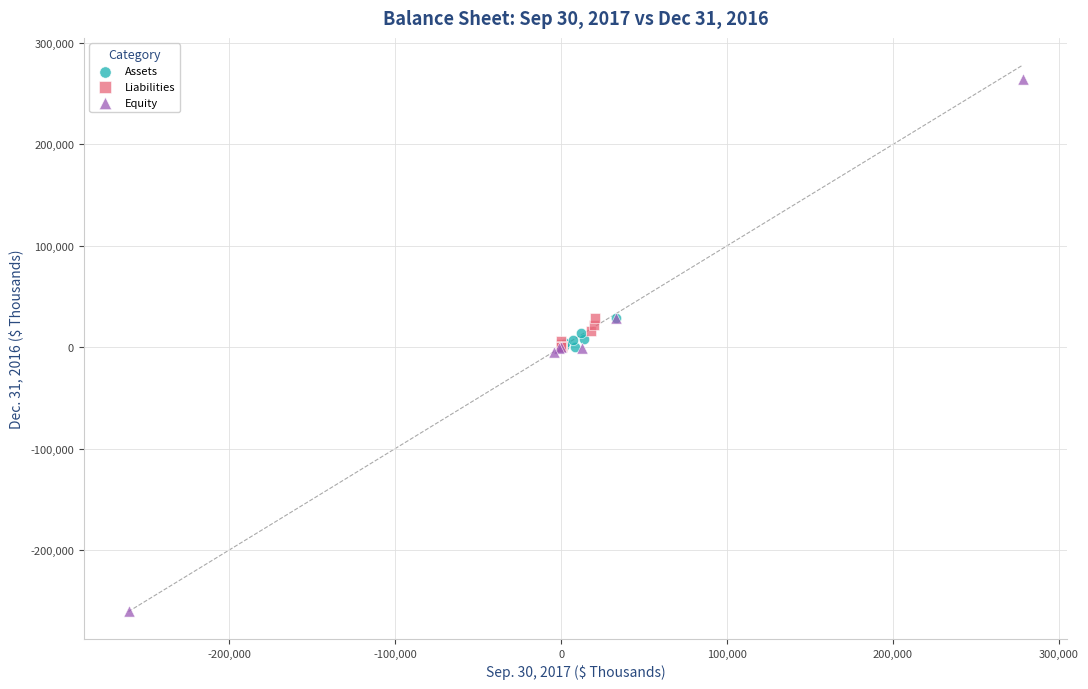

Which series reaches the maximum Y coordinate?

Equity